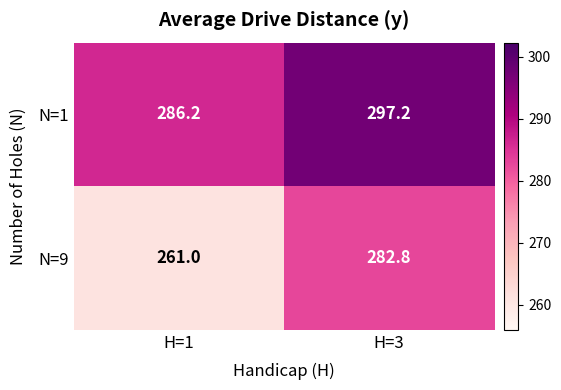

Is it true that N=9 equals 282.8 at H=3?

True